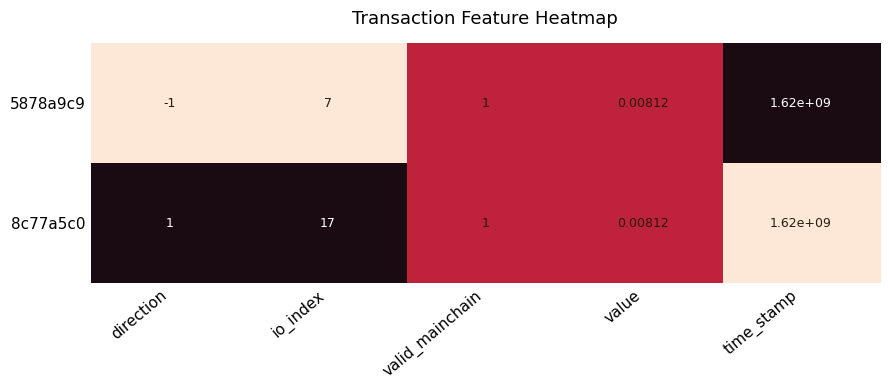

Where is 8c77a5c0 nearest to the value 810000000?

io_index